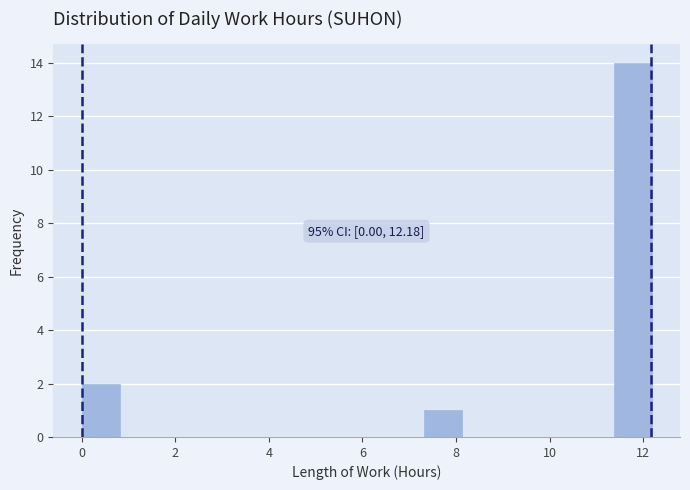

Which range on the x-axis has the tallest bar?

11.4 to 12.2